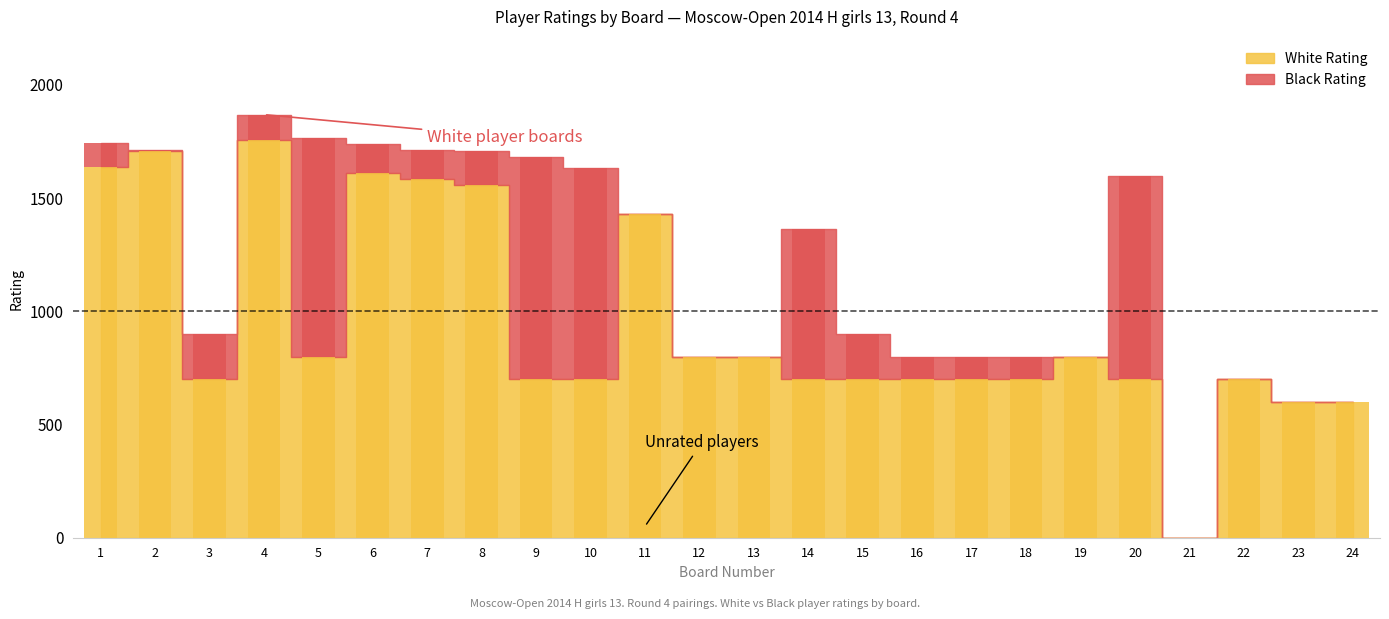

How many data points does each series have?

24